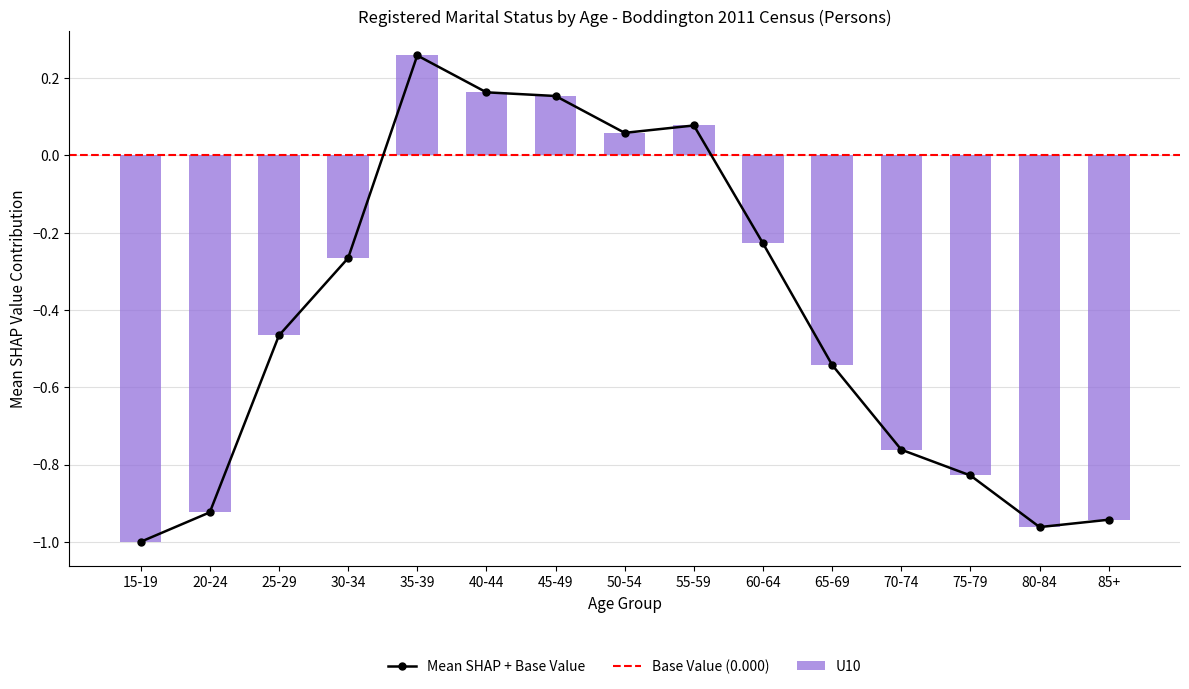

What is the difference between the Married_Persons values at 50-54 and 65-69?

0.6